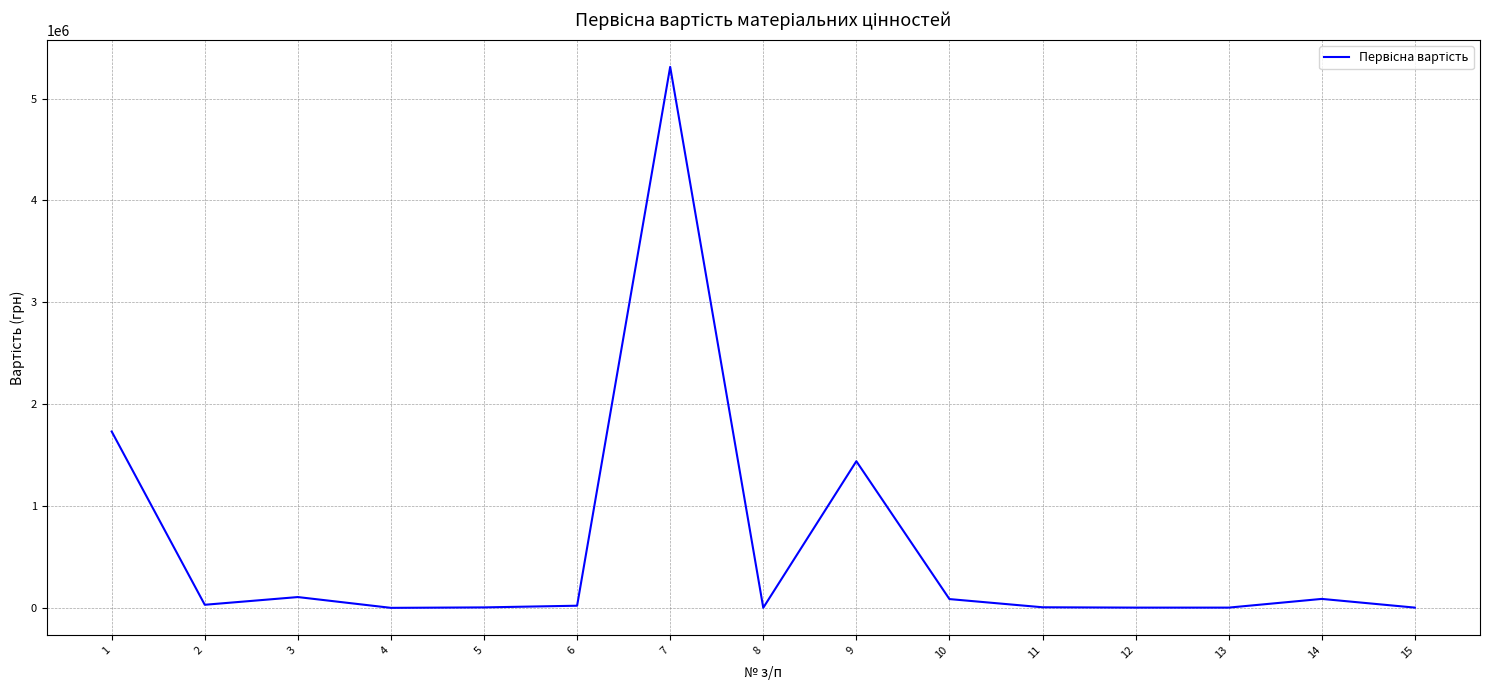

What is the maximum value shown in the chart?

5311091.7